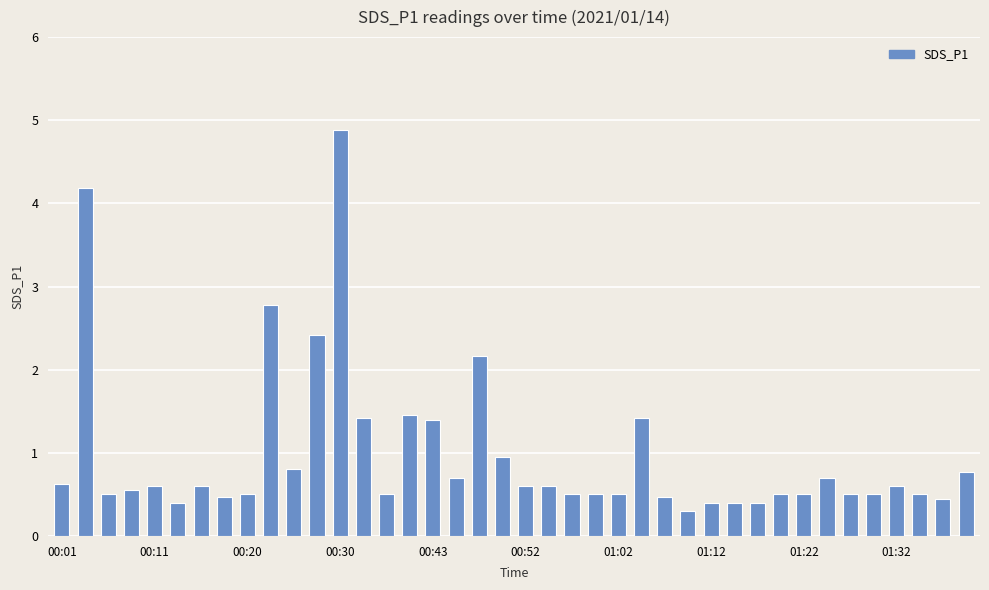

What is the smallest value displayed?

0.3